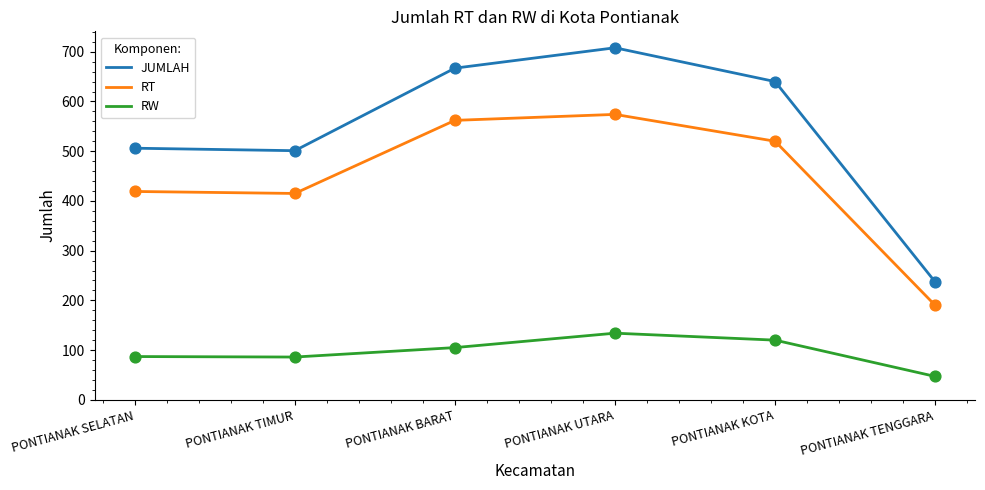

Which series has the largest total across all categories?

JUMLAH